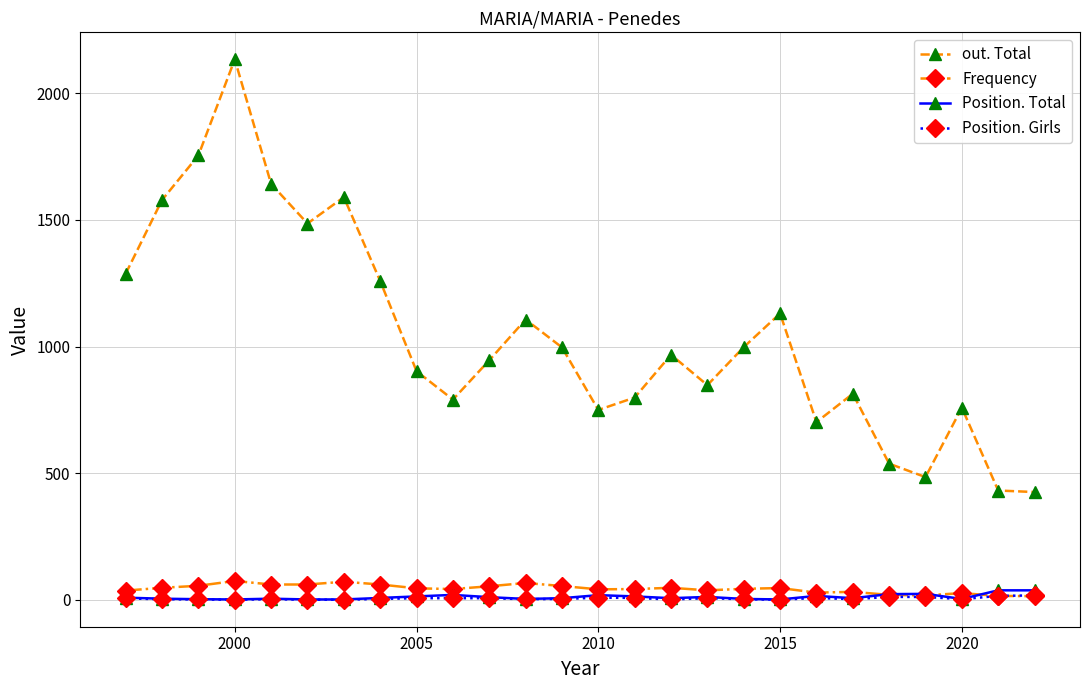

True or false: Frequency and out. Total cross at least once.

False